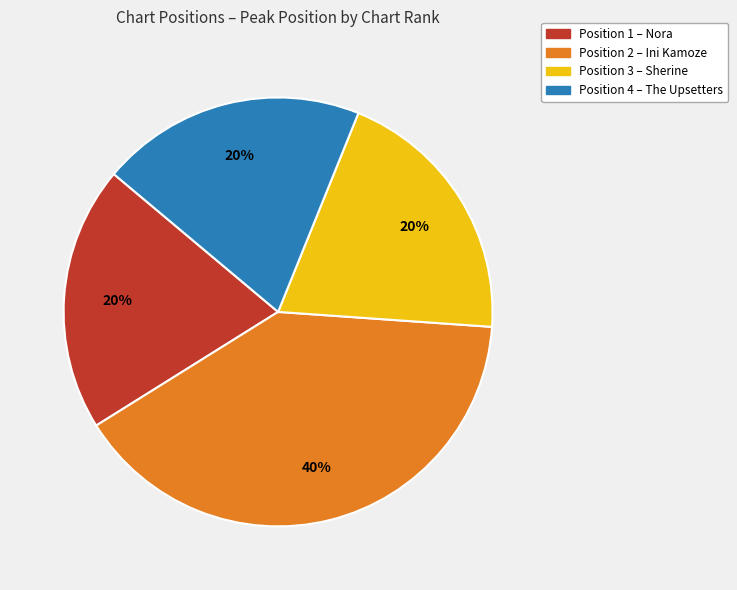

How many segments does this pie chart have?

4